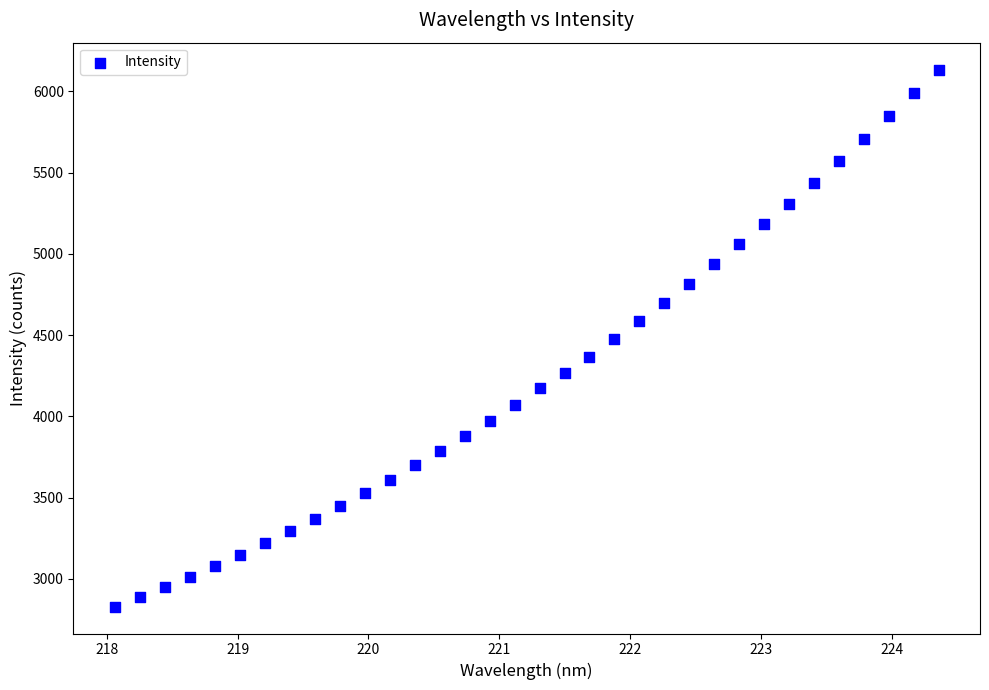

What is the range of X values (max minus min)?

6.3